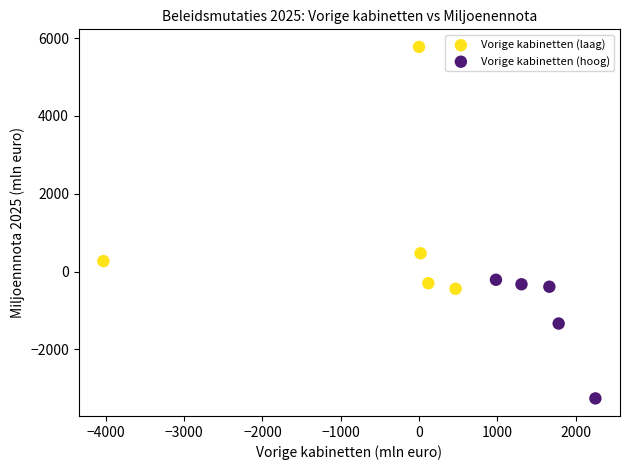

Which series contains the highest Y value?

Vorige kabinetten (laag)